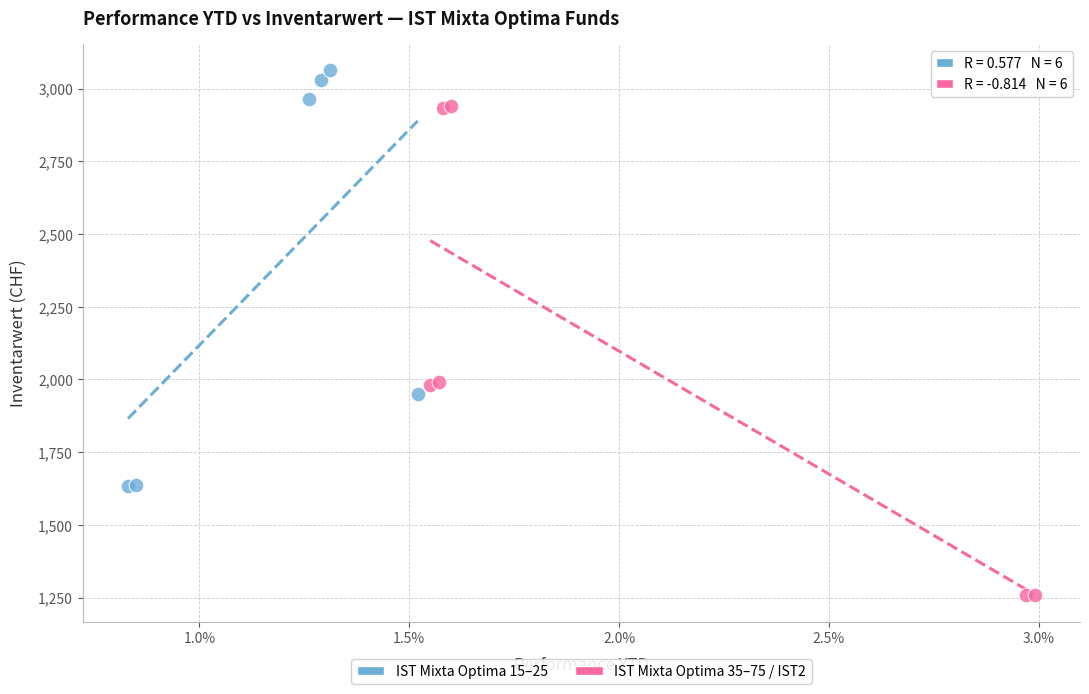

Which series has the largest Y range (max minus min)?

IST Mixta Optima 35–75 / IST2